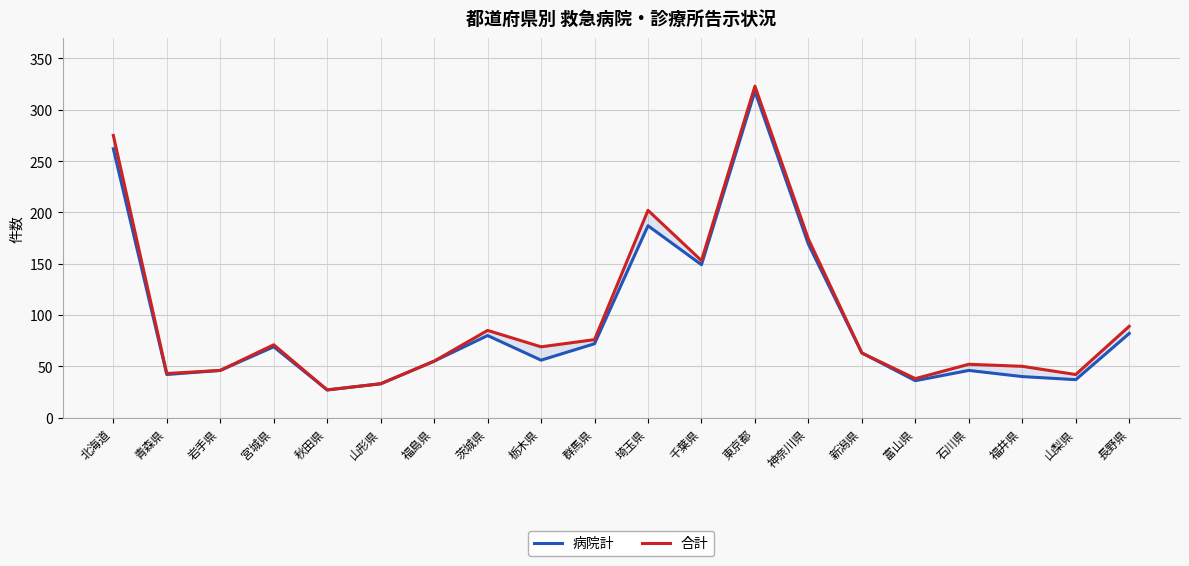

What is the difference between the 病院計 values at 埼玉県 and 山梨県?

150